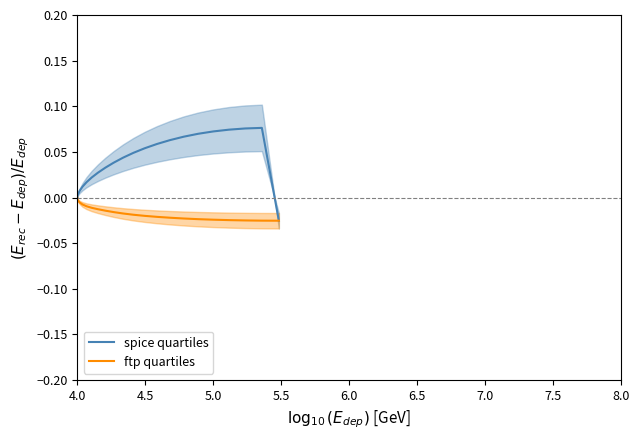

How many ftp quartiles values are between 0 and 1?

1